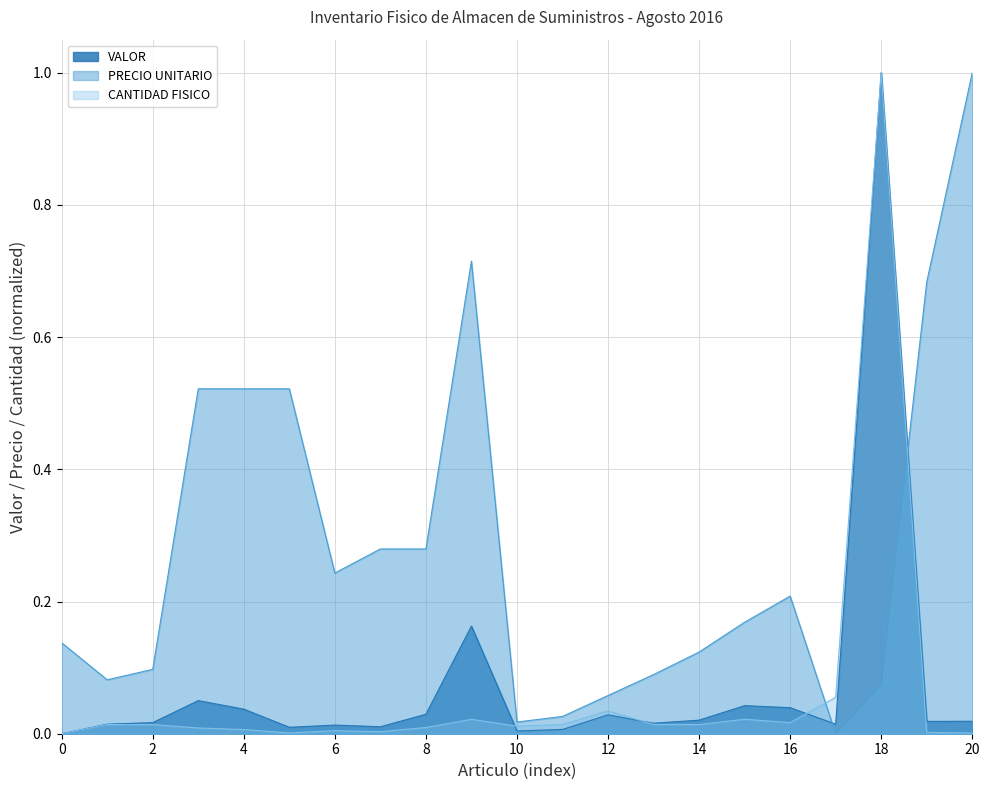

Which series has the widest spread of values?

VALOR